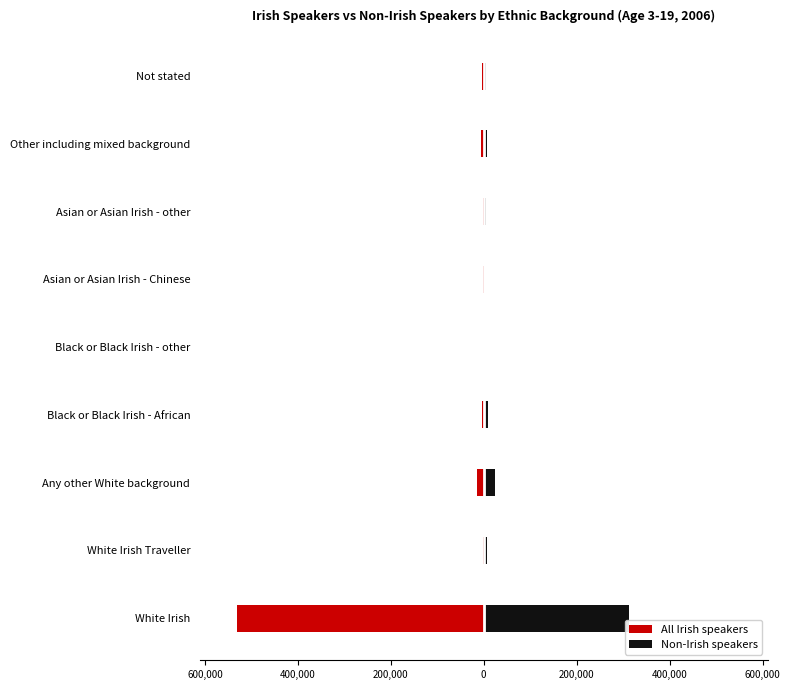

Is the value of All Irish speakers at 400,000 greater than the value of Non-Irish speakers at 400,000?

No